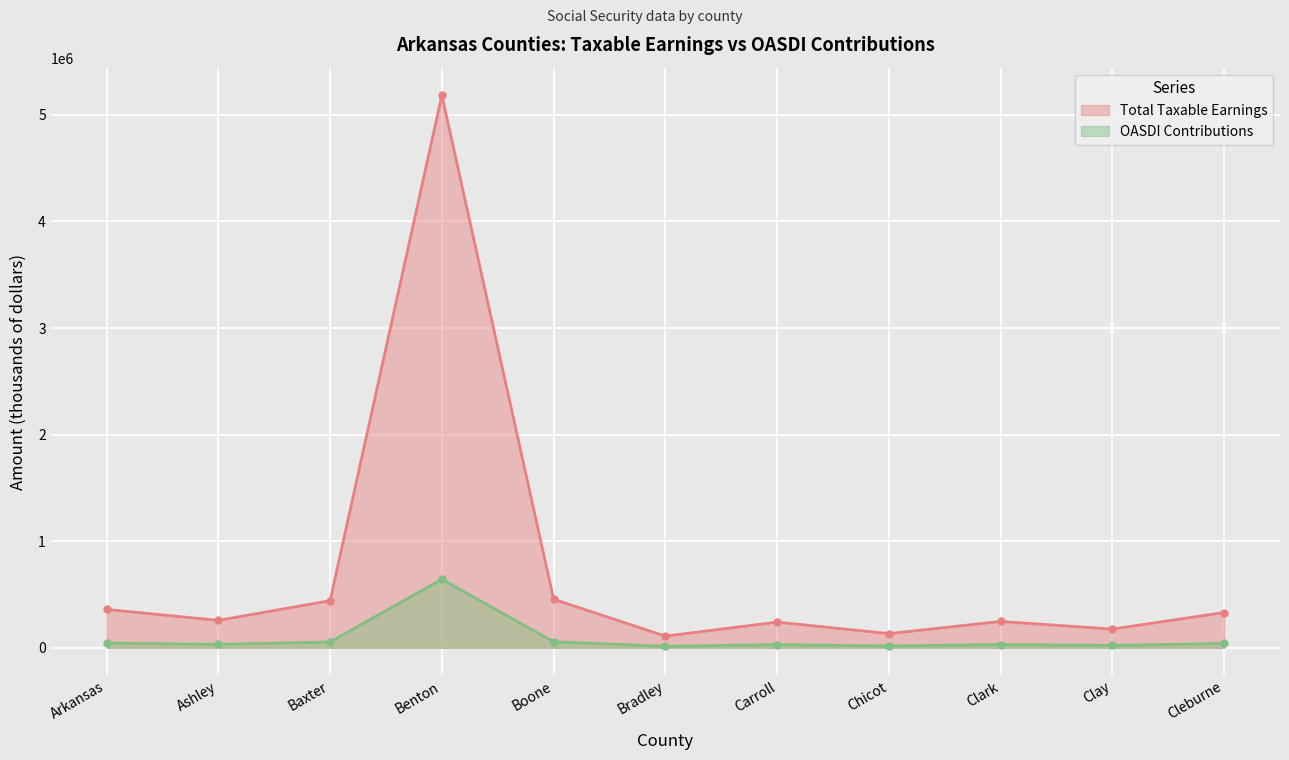

How many interior local peaks does the OASDI Contributions series have?

3